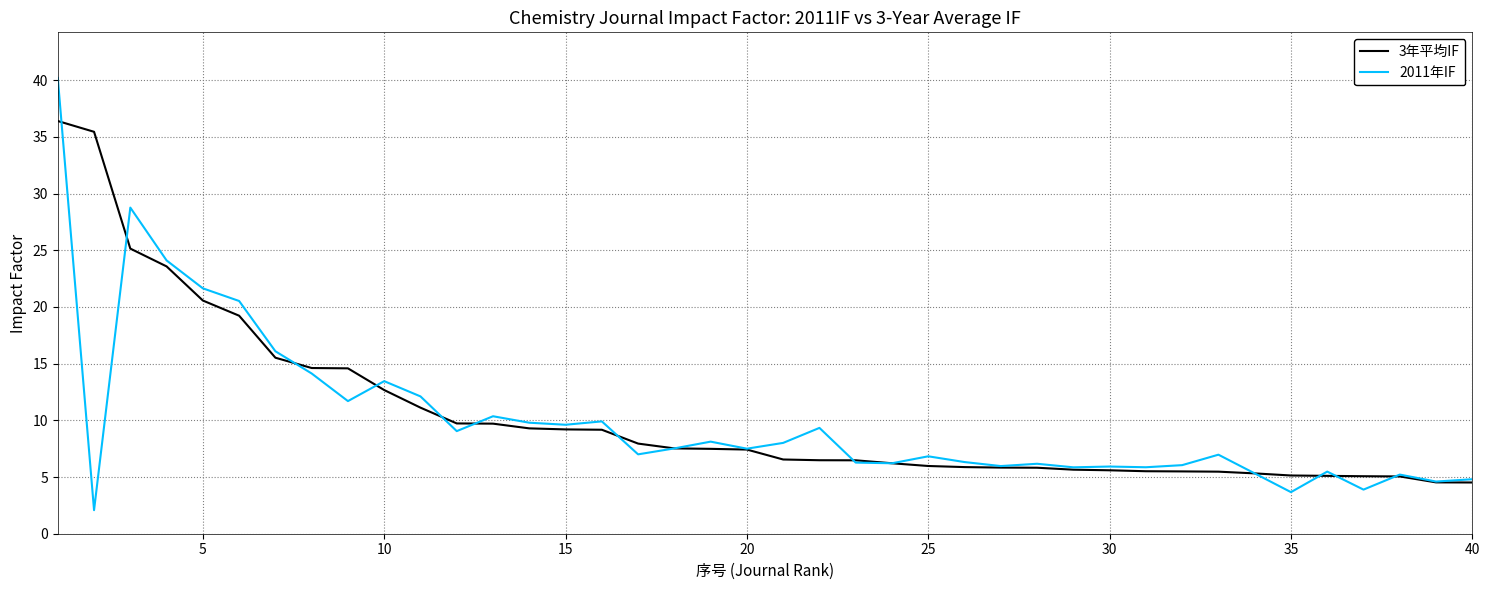

List the series in order of their peak value, lowest first.

3年平均IF, 2011年IF